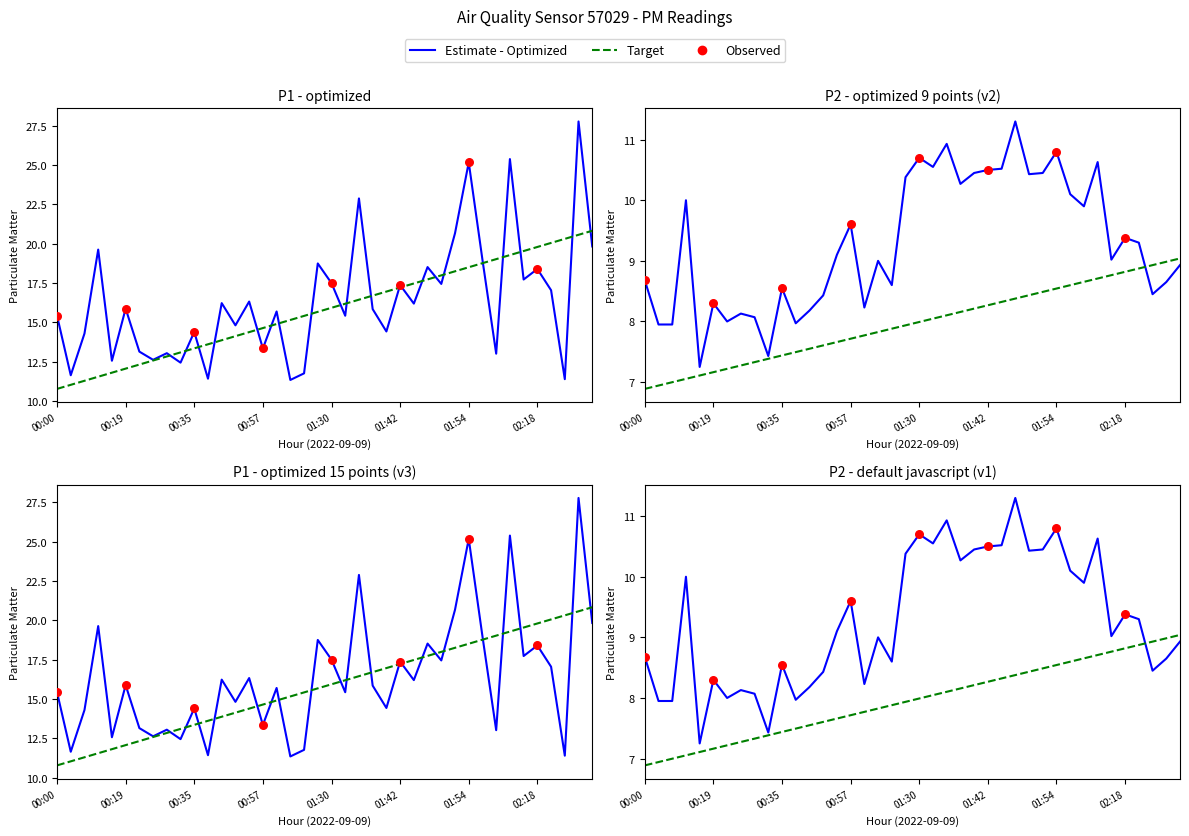

Which series contains the highest Y value?

P1